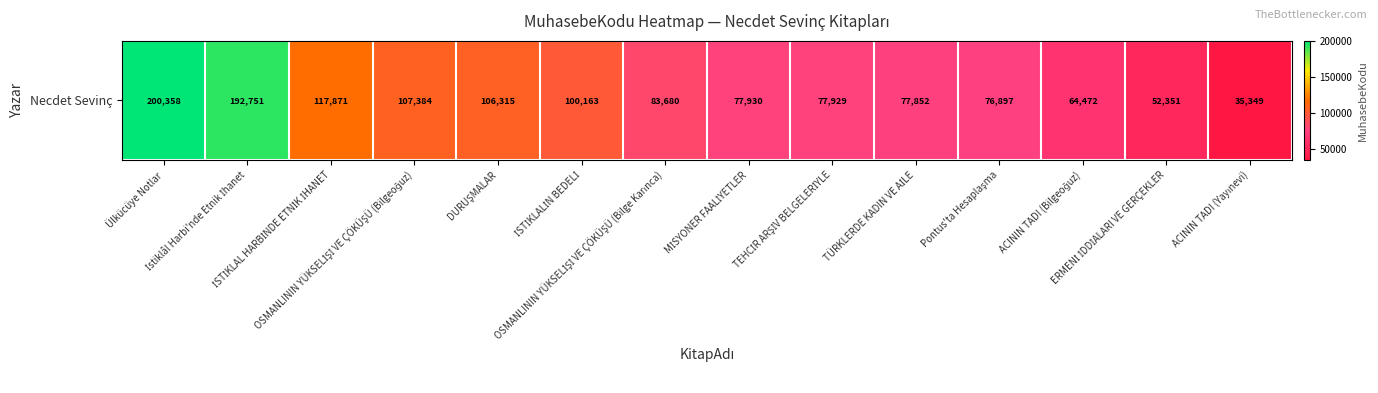

Count the number of values greater than 83680.

6